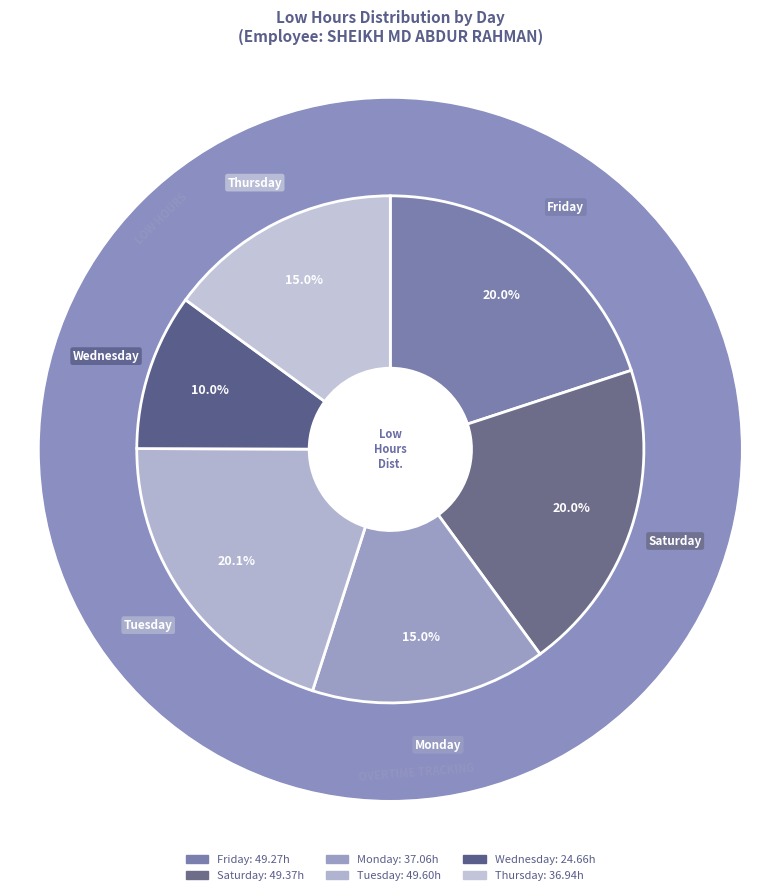

What is the ratio of the value at Sat 22 to the value at Fri 28?

1.0